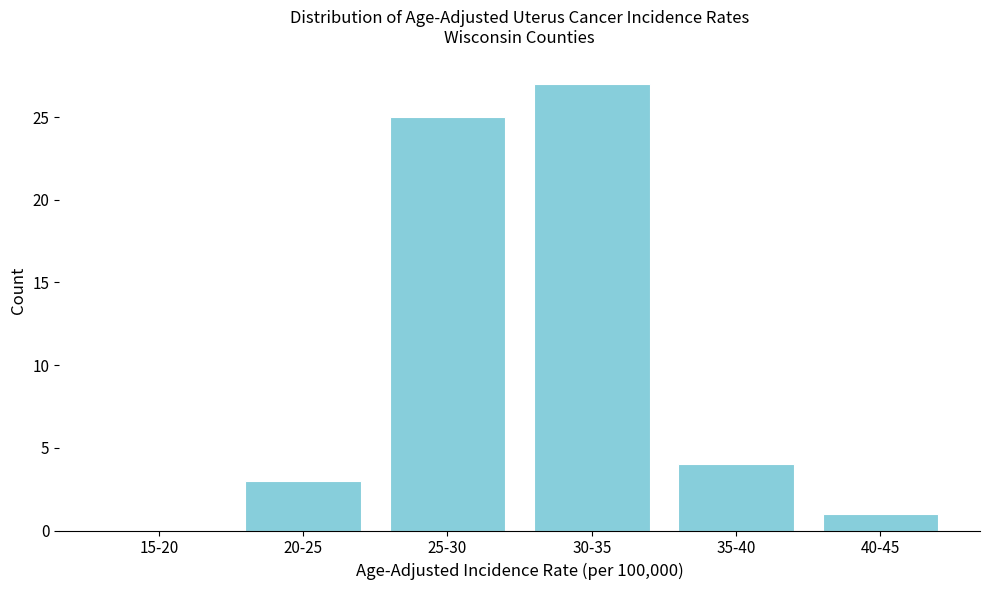

Reading left to right, transcribe all the data shown in this chart.

15-20=0	20-25=3	25-30=25	30-35=27	35-40=4	40-45=1